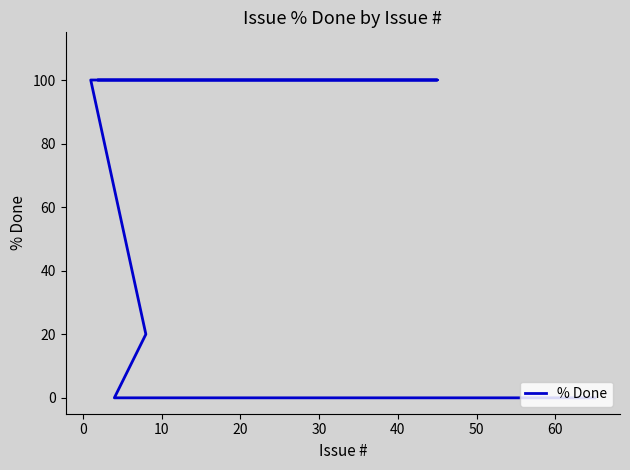

What is the maximum value shown in the chart?

100